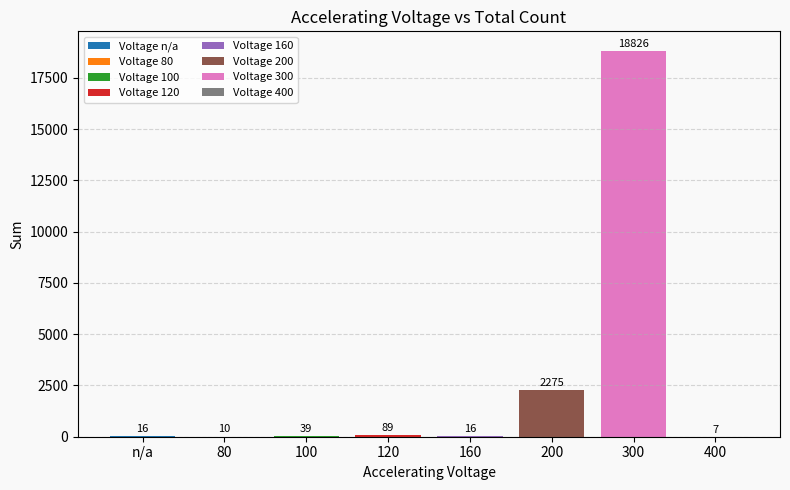

How many data points are less than 39?

4